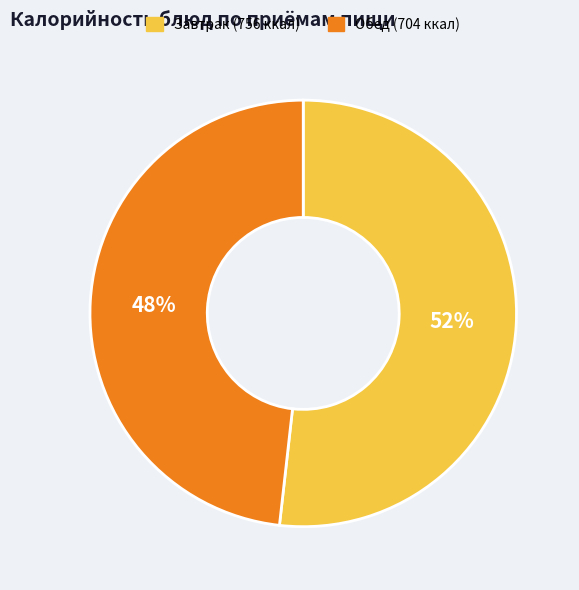

To the nearest percent, what is the average slice percentage?

50%